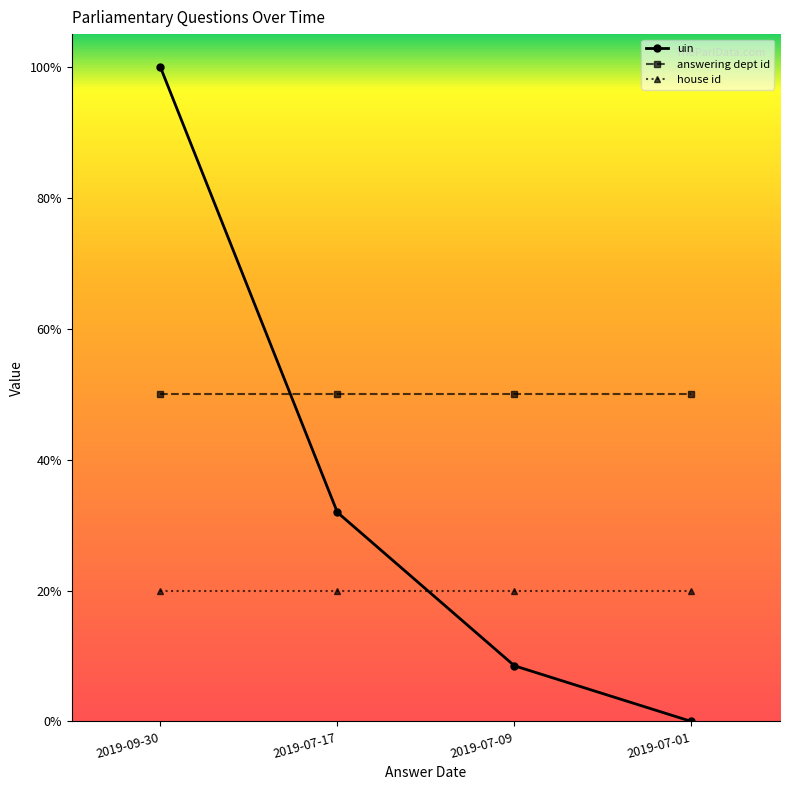

Which category has the lowest value in the answering dept id series?

2019-09-30